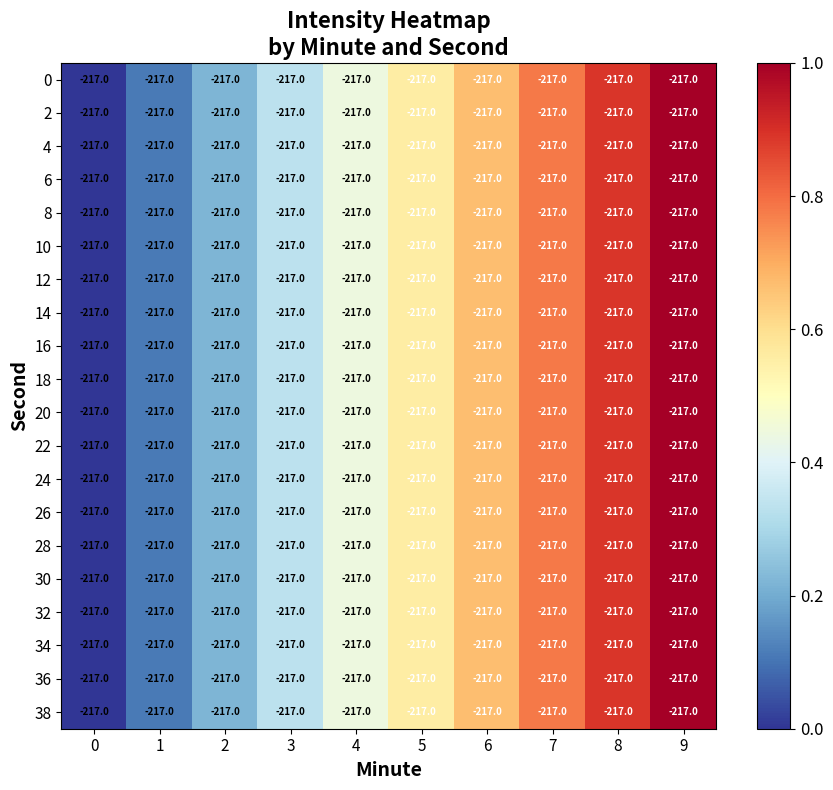

The value of 6 at 0 is -0.3. True or false?

False